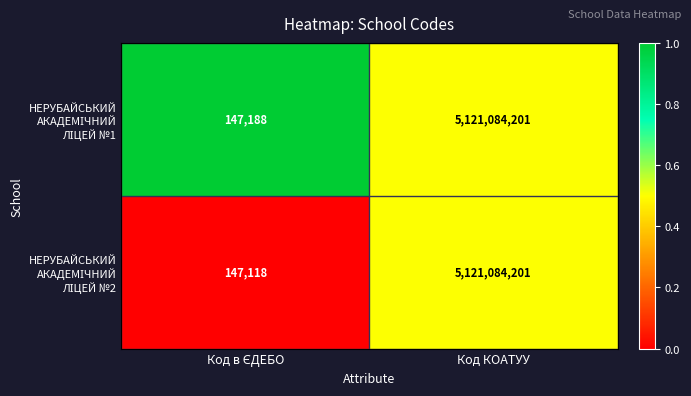

What is the total value across all series at Код КОАТУУ?

10242168402